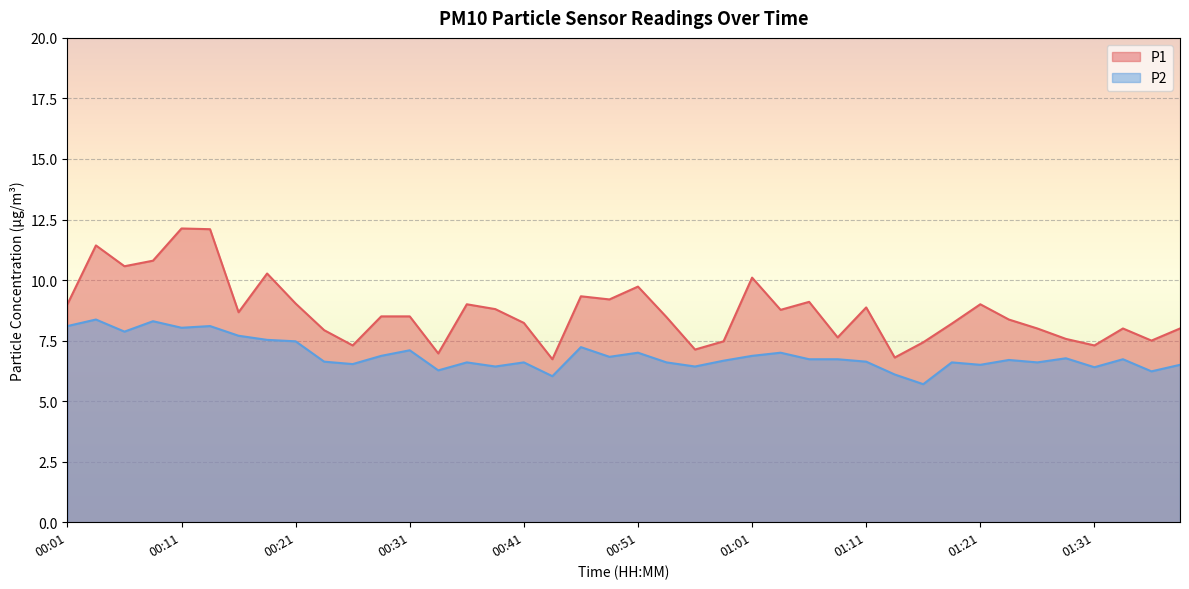

What is the greatest value displayed?

12.1